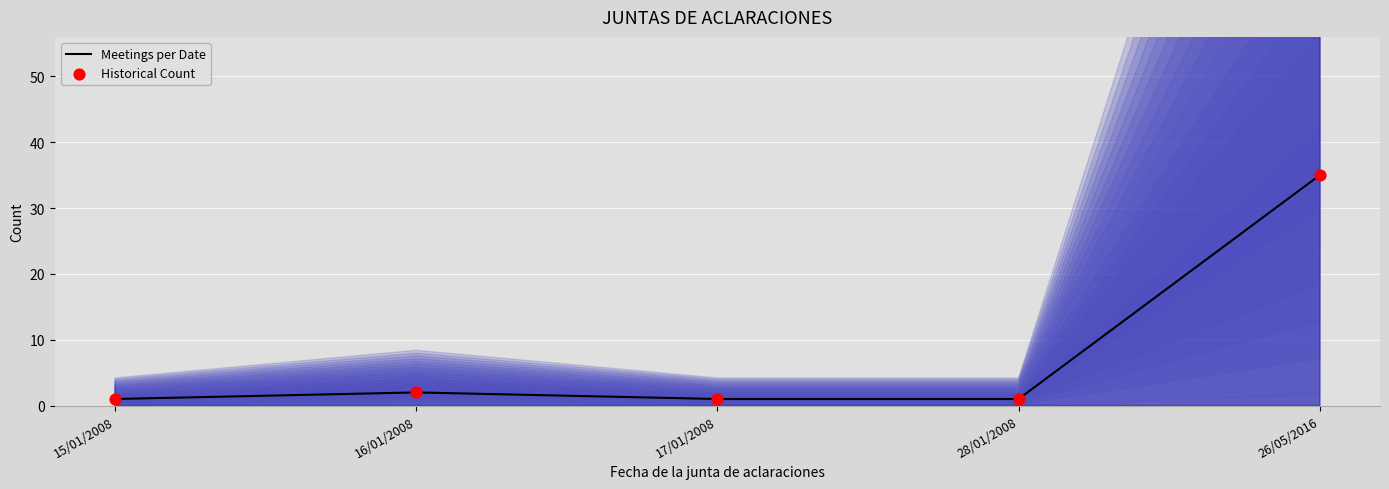

Which series contains the highest Y value?

Meetings per Date